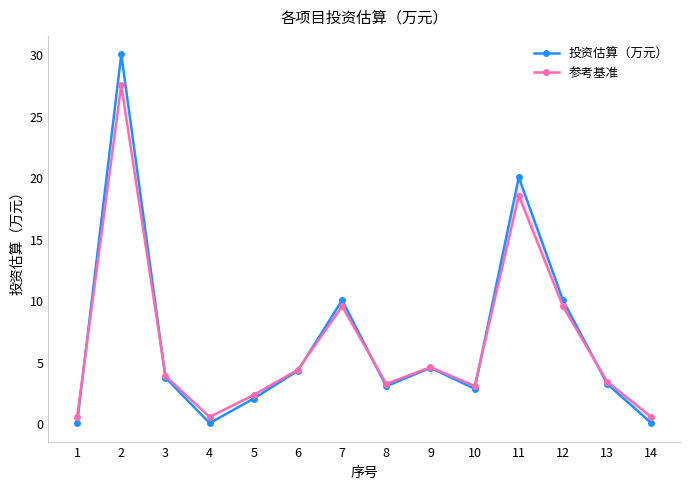

Is it true that 投资估算（万元） equals 27.1 at 11?

False